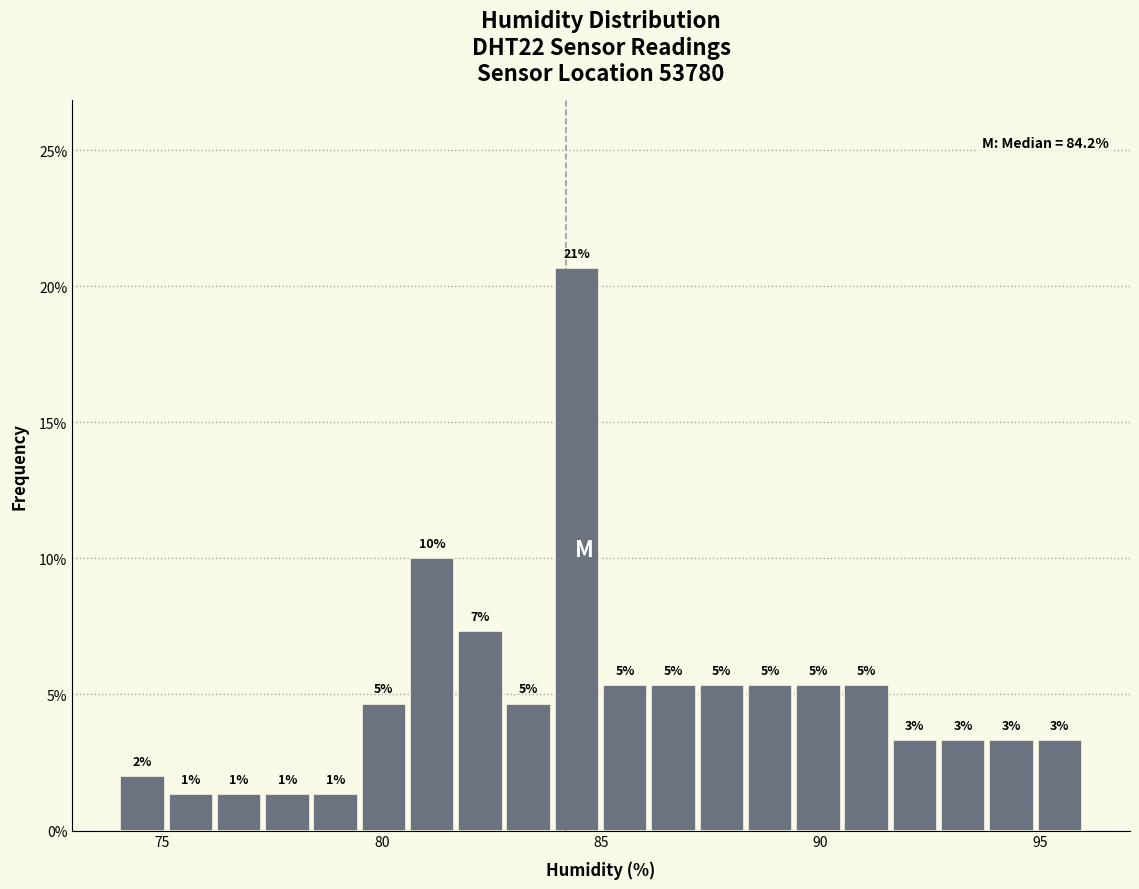

Read against the x-axis, roughly where is the centre of the tallest bar?

84.5